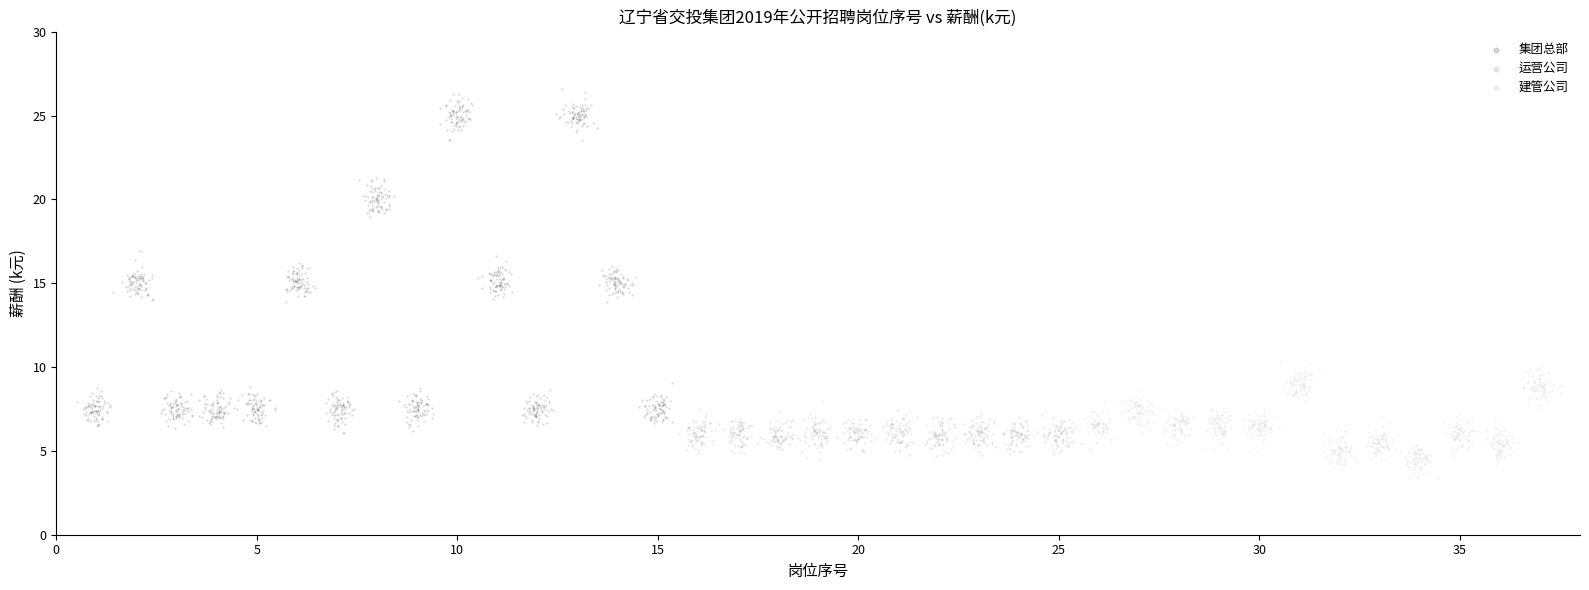

Which series has the largest Y range (max minus min)?

集团总部